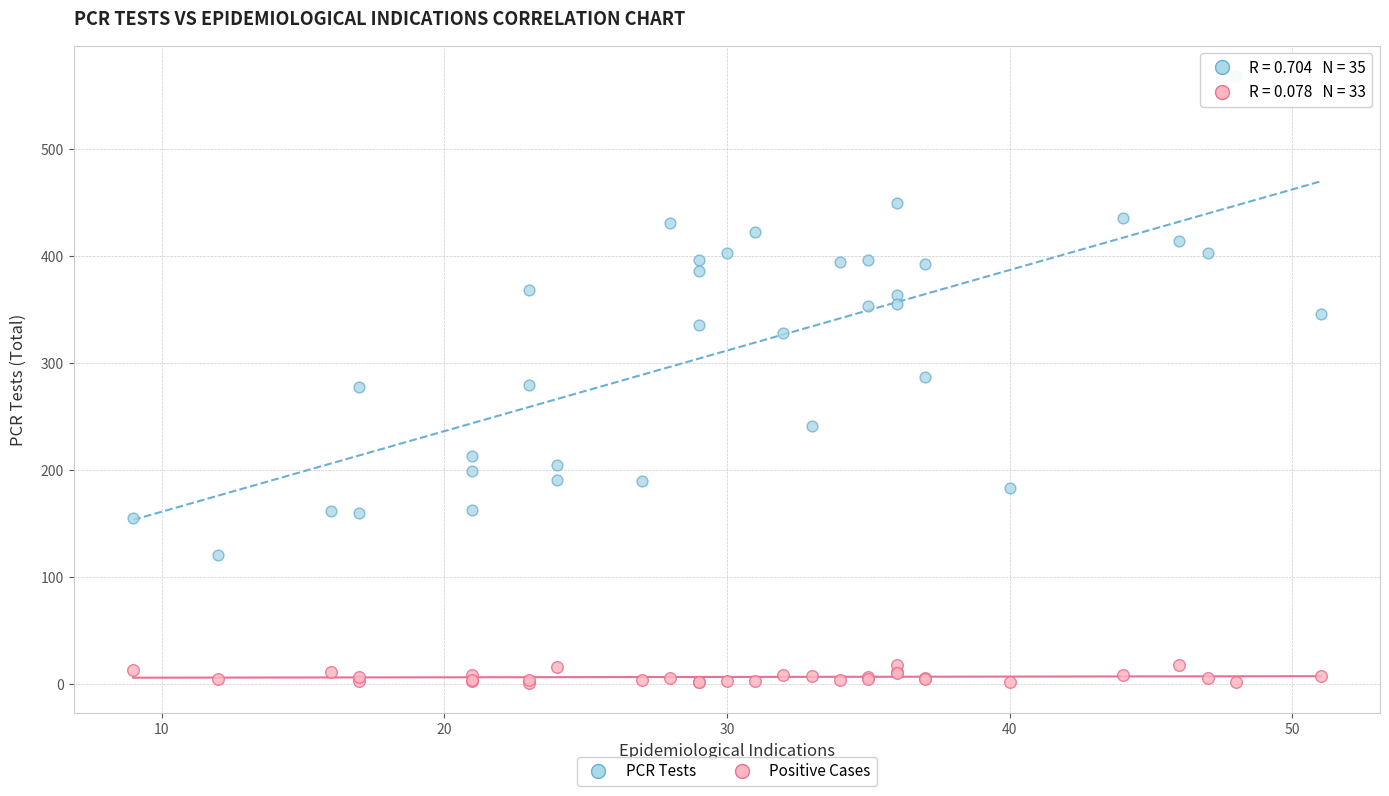

Which series reaches the maximum Y coordinate?

PCR Tests